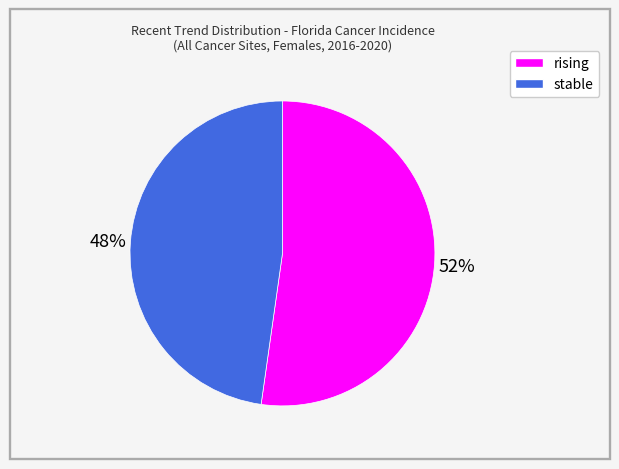

Which category has the biggest portion of the pie?

rising